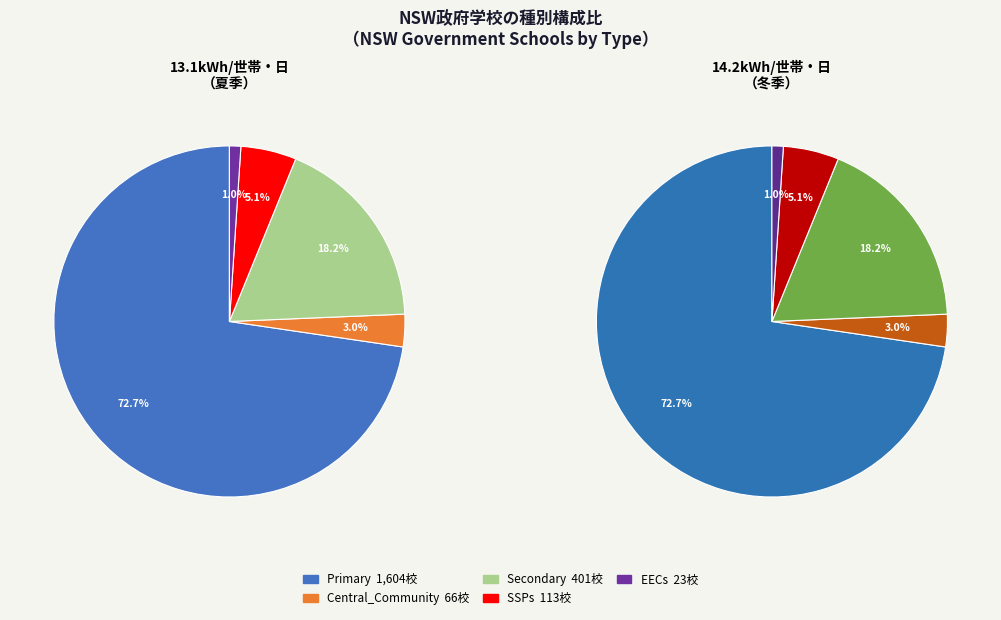

Which slice is the largest?

Primary